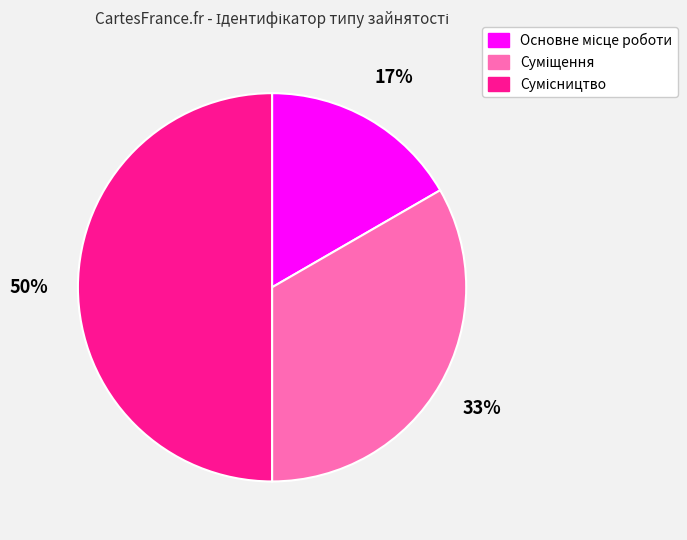

To the nearest percent, what is the difference between the largest and smallest slice percentages?

33%